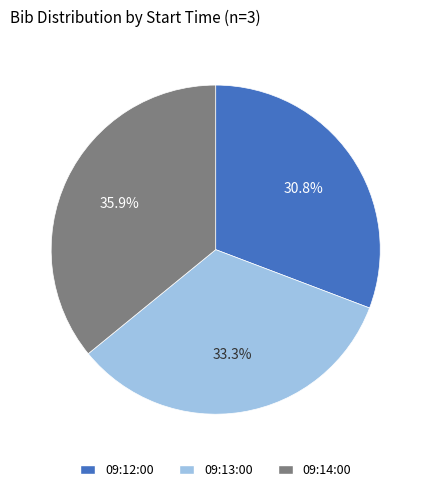

The 09:14:00 slice represents 36% of the pie. True or false?

True